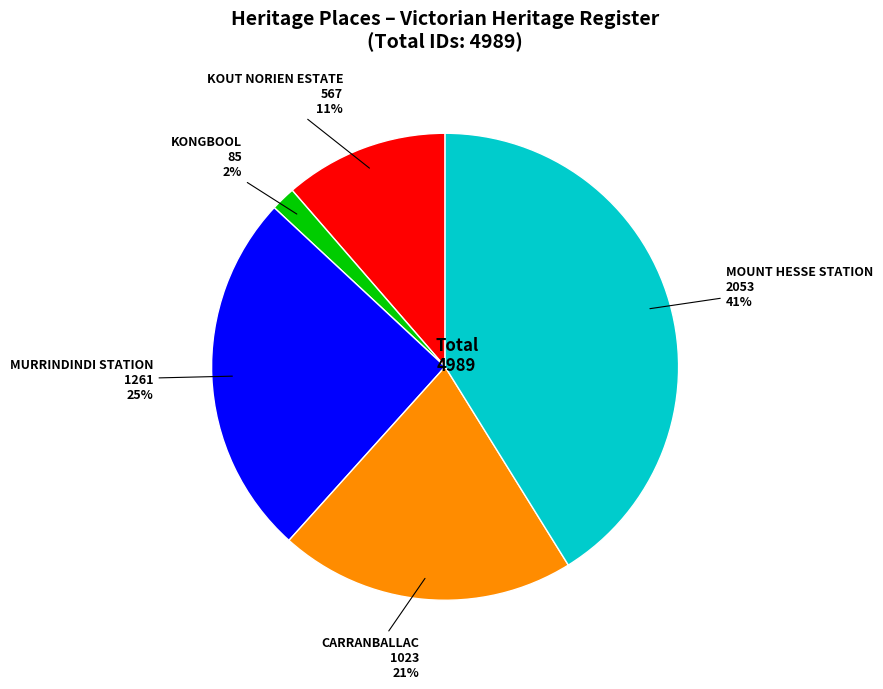

To the nearest percent, what is the average slice percentage?

20%